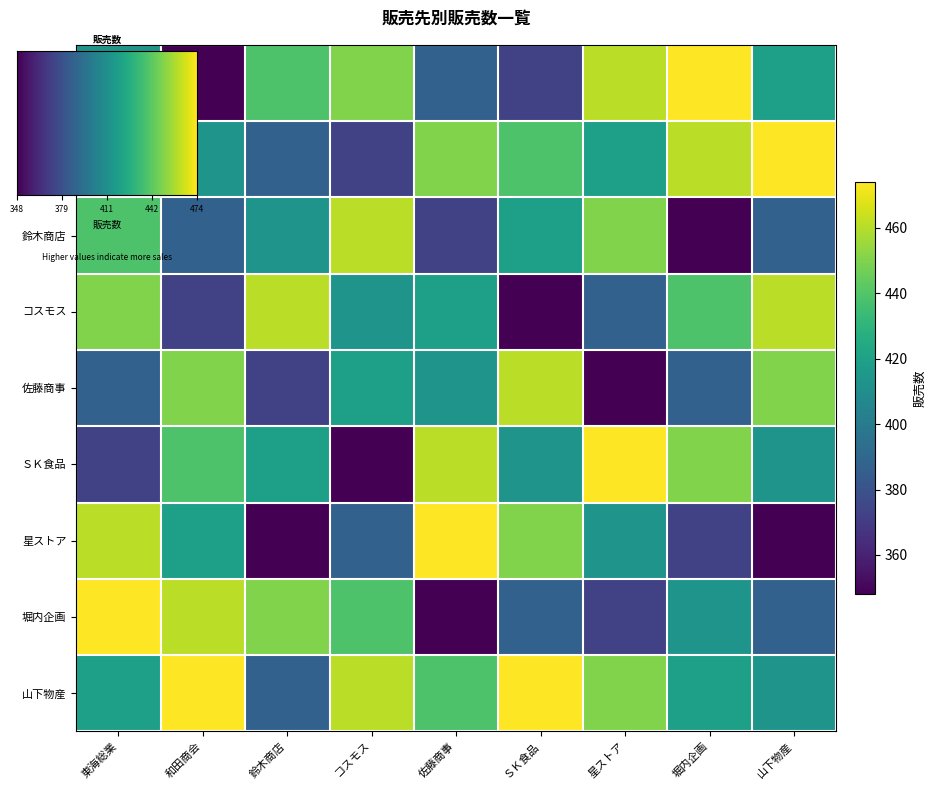

Between 星ストア and 山下物産, which series saw the biggest shift?

佐藤商事